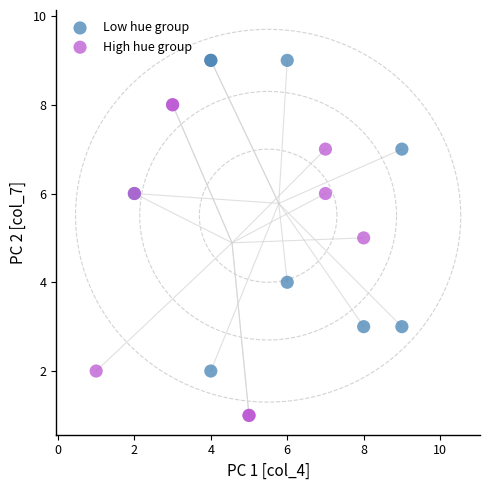

Which series contains the lowest Y value?

High hue group